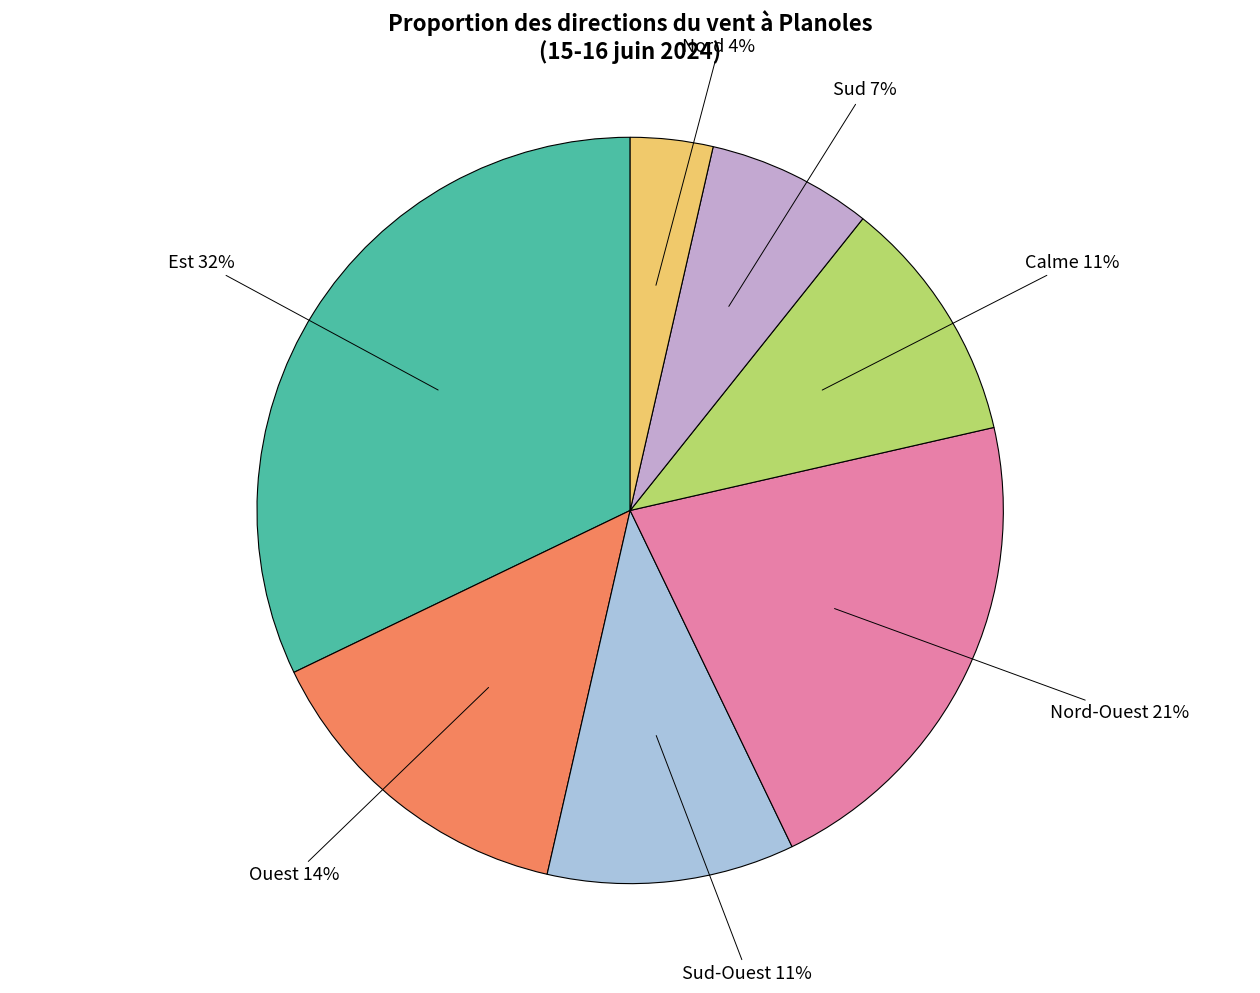

What percentage is the Est slice, to the nearest percent?

32%